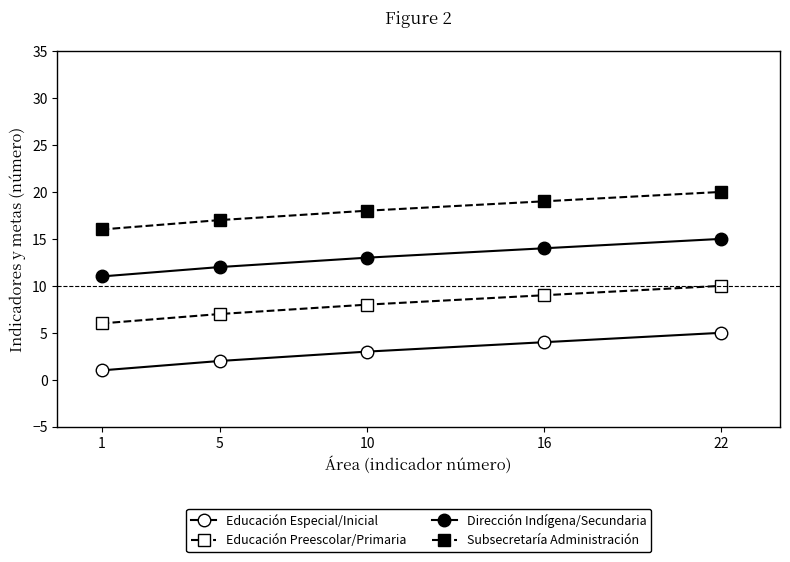

How many lines are shown in the chart?

4